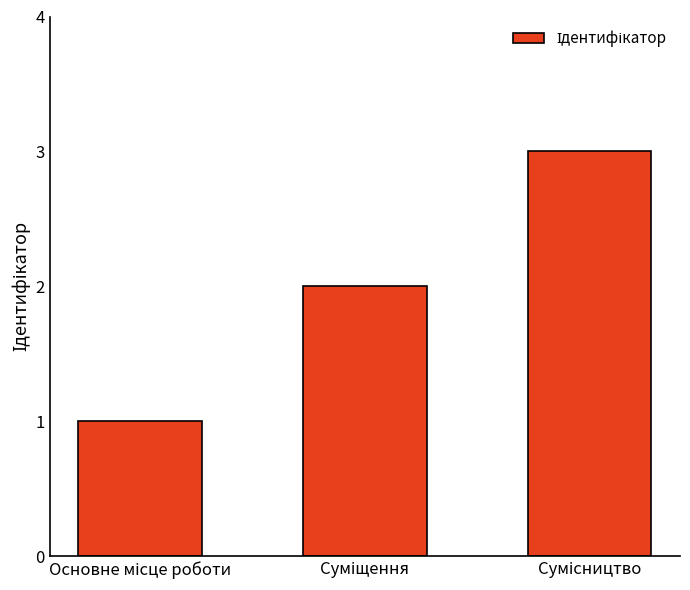

What is the maximum value shown in the chart?

3